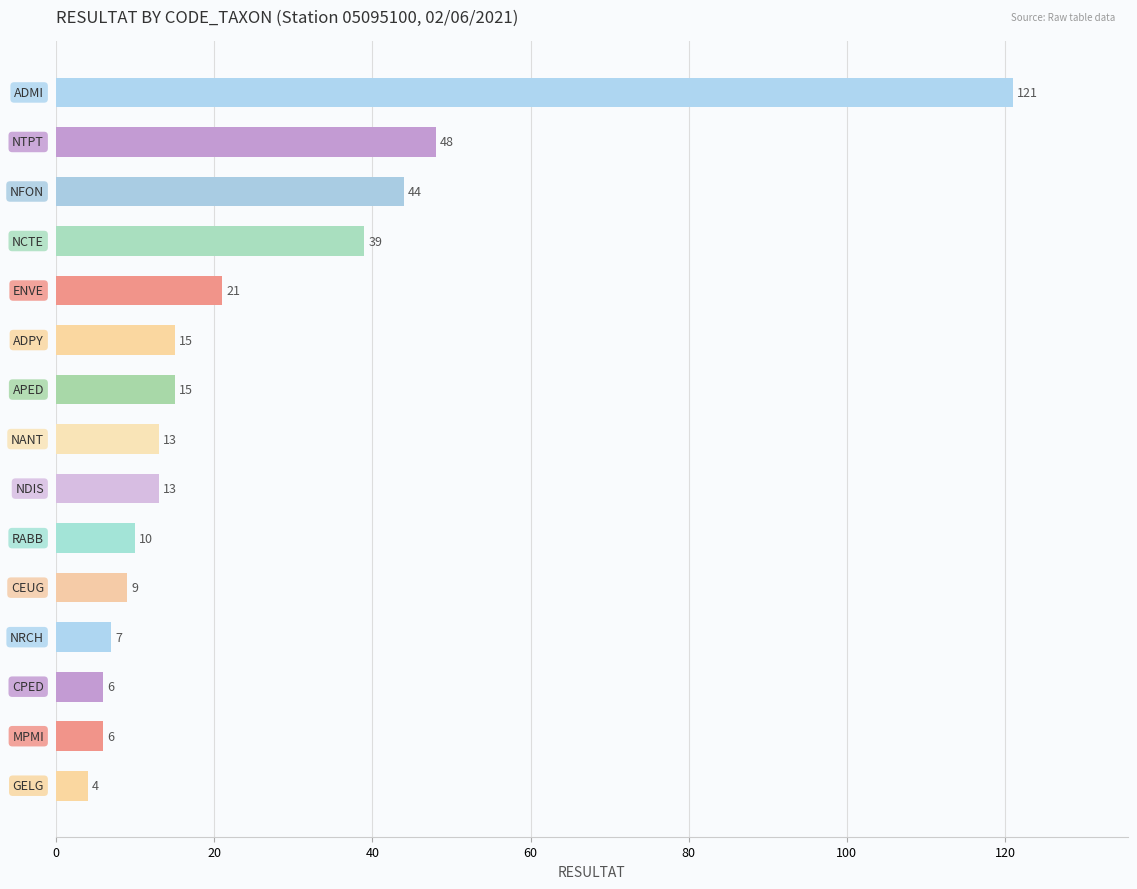

What is the average value?

25